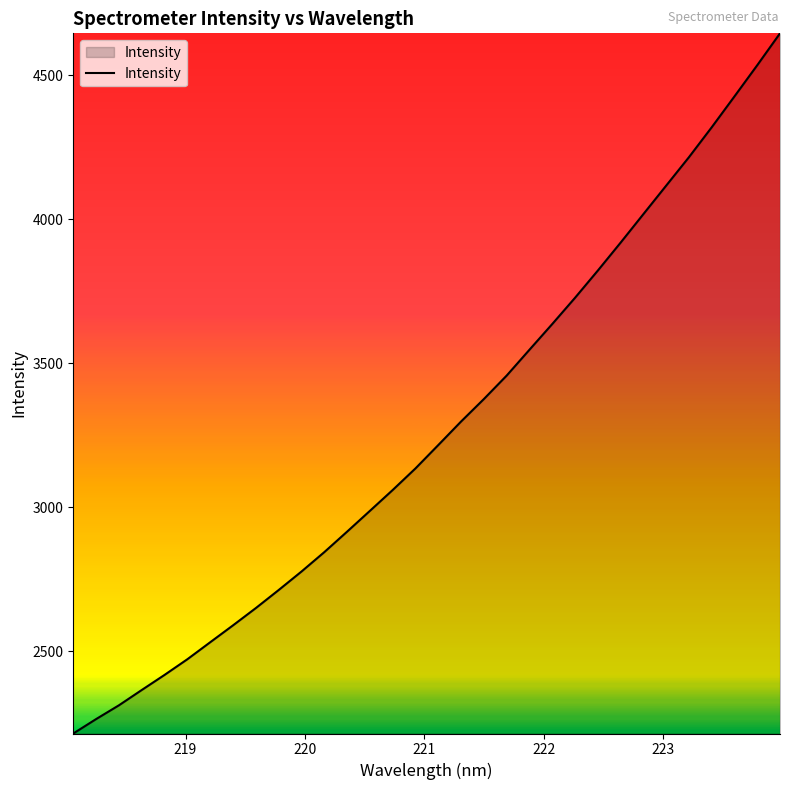

What is the smallest value displayed?

2214.5